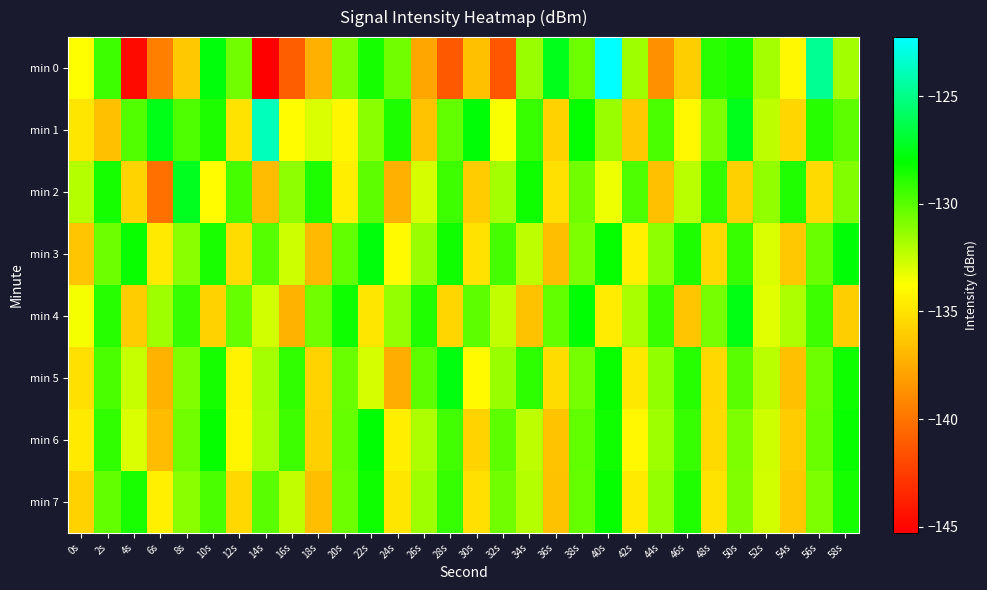

Reading left to right, list all the values displayed in this chart.

min 0: 0s=-133.8	2s=-129.4	4s=-144.8	6s=-139.5	8s=-136.2	10s=-127.8	12s=-130.5	14s=-145.3	16s=-141.0	18s=-137.4	20s=-130.9	22s=-128.5	24s=-130.5	26s=-137.8	28s=-141.2	30s=-136.6	32s=-141.4	34s=-131.5	36s=-127.4	38s=-130.5	40s=-122.3	42s=-131.6	44s=-138.8	46s=-136.0	48s=-128.9	50s=-128.6	52s=-131.7	54s=-134.1	56s=-124.7	58s=-131.7
min 1: 0s=-134.9	2s=-136.6	4s=-129.9	6s=-127.5	8s=-129.7	10s=-128.7	12s=-135.0	14s=-123.9	16s=-133.9	18s=-132.9	20s=-134.2	22s=-131.1	24s=-128.7	26s=-136.4	28s=-130.2	30s=-127.9	32s=-133.6	34s=-129.3	36s=-135.8	38s=-128.1	40s=-131.5	42s=-136.2	44s=-129.7	46s=-134.1	48s=-130.8	50s=-127.4	52s=-132.3	54s=-135.6	56s=-128.9	58s=-130.1
min 2: 0s=-132.1	2s=-128.5	4s=-135.7	6s=-140.2	8s=-127.3	10s=-133.9	12s=-129.6	14s=-136.8	16s=-131.2	18s=-128.7	20s=-134.5	22s=-130.1	24s=-137.3	26s=-132.8	28s=-129.4	30s=-136.1	32s=-131.7	34s=-128.3	36s=-135.2	38s=-130.6	40s=-133.4	42s=-129.8	44s=-136.6	46s=-132.2	48s=-129.1	50s=-135.9	52s=-131.3	54s=-128.8	56s=-135.4	58s=-130.9
min 3: 0s=-136.3	2s=-130.5	4s=-128.2	6s=-134.7	8s=-131.1	10s=-128.6	12s=-135.3	14s=-129.9	16s=-132.6	18s=-136.9	20s=-130.2	22s=-127.8	24s=-134.0	26s=-131.5	28s=-128.4	30s=-135.1	32s=-129.6	34s=-132.3	36s=-136.7	38s=-130.8	40s=-128.1	42s=-134.4	44s=-131.2	46s=-128.7	48s=-135.5	50s=-129.3	52s=-132.9	54s=-136.2	56s=-130.4	58s=-127.9
min 4: 0s=-133.5	2s=-128.9	4s=-136.1	6s=-131.6	8s=-129.2	10s=-135.8	12s=-130.3	14s=-132.7	16s=-137.2	18s=-130.6	20s=-128.3	22s=-134.9	24s=-131.4	26s=-128.8	28s=-135.6	30s=-130.1	32s=-132.4	34s=-136.5	36s=-130.2	38s=-128.0	40s=-134.6	42s=-131.8	44s=-129.3	46s=-136.3	48s=-130.7	50s=-127.6	52s=-133.1	54s=-131.9	56s=-129.4	58s=-136.0
min 5: 0s=-135.2	2s=-129.7	4s=-132.5	6s=-137.1	8s=-130.9	10s=-128.5	12s=-134.3	14s=-131.7	16s=-129.1	18s=-135.7	20s=-130.4	22s=-132.8	24s=-137.4	26s=-130.1	28s=-127.7	30s=-134.0	32s=-131.5	34s=-129.0	36s=-135.3	38s=-130.7	40s=-128.2	42s=-134.8	44s=-131.3	46s=-128.9	48s=-135.5	50s=-130.0	52s=-132.2	54s=-136.6	56s=-130.5	58s=-128.3
min 6: 0s=-134.7	2s=-129.1	4s=-132.9	6s=-136.8	8s=-130.6	10s=-128.1	12s=-134.2	14s=-131.8	16s=-129.4	18s=-135.9	20s=-130.3	22s=-128.0	24s=-134.5	26s=-131.9	28s=-129.5	30s=-135.7	32s=-130.1	34s=-132.3	36s=-136.4	38s=-130.2	40s=-128.4	42s=-134.1	44s=-131.6	46s=-129.2	48s=-135.4	50s=-130.8	52s=-132.6	54s=-136.1	56s=-130.4	58s=-128.2
min 7: 0s=-135.8	2s=-130.2	4s=-128.6	6s=-134.4	8s=-131.1	10s=-129.7	12s=-135.5	14s=-130.0	16s=-132.4	18s=-136.7	20s=-130.5	22s=-128.3	24s=-134.9	26s=-131.6	28s=-129.2	30s=-135.2	32s=-130.6	34s=-132.1	36s=-136.5	38s=-130.3	40s=-128.1	42s=-134.7	44s=-131.4	46s=-128.8	48s=-135.0	50s=-130.9	52s=-132.7	54s=-136.2	56s=-130.8	58s=-128.5